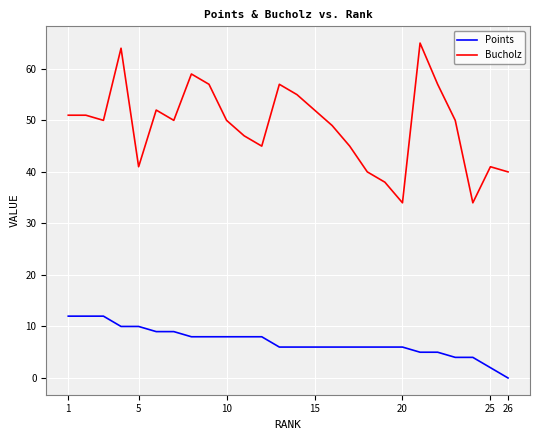

Which series has the largest range (max minus min)?

Bucholz